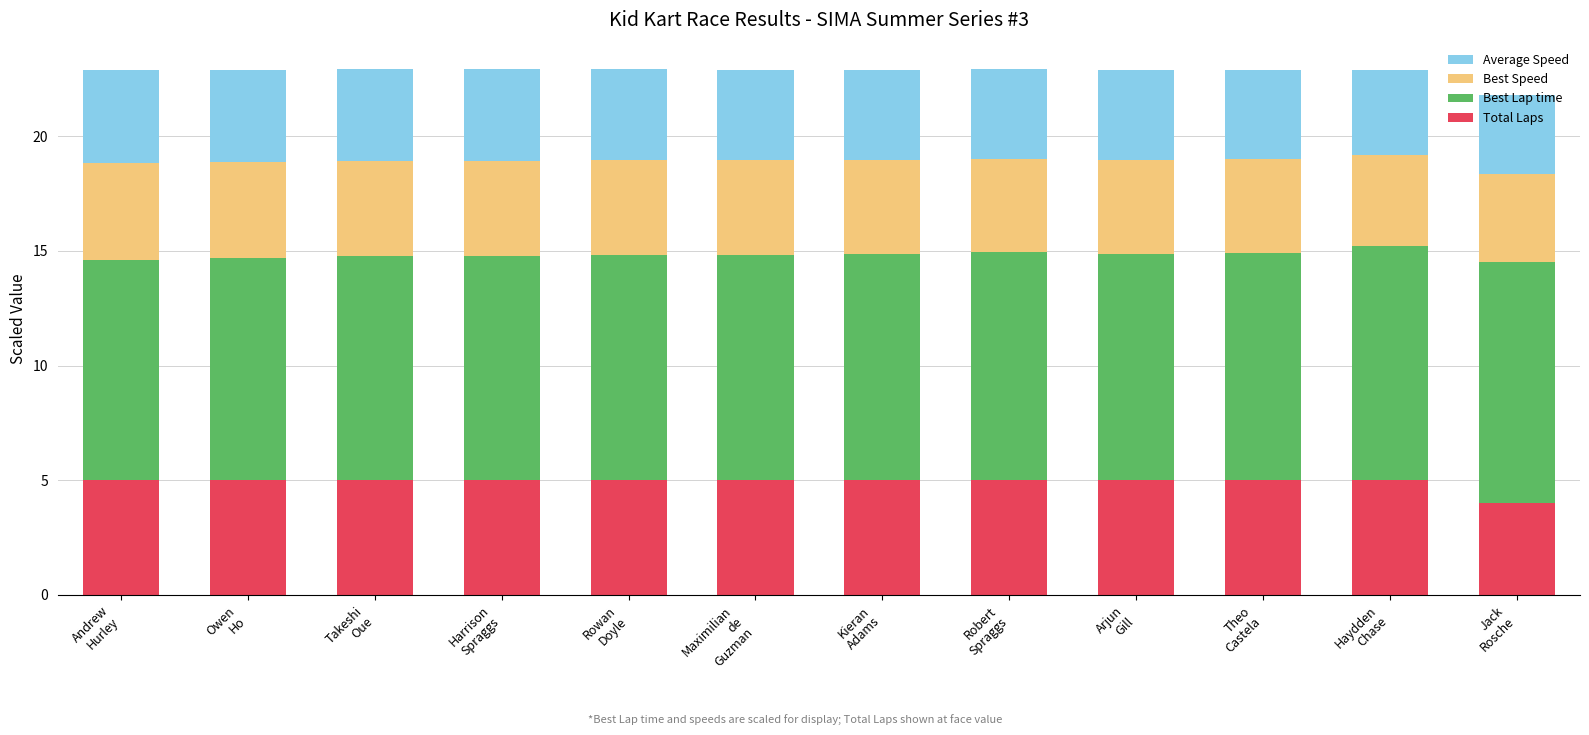

Are the bars grouped side by side (vs. stacked)?

No